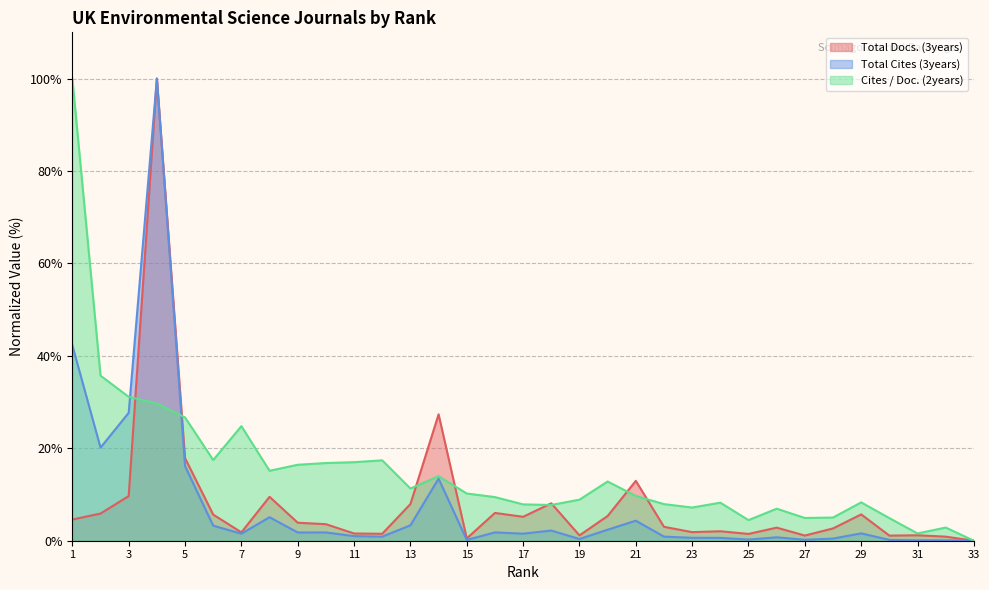

What is the sum of the Cites / Doc. (2years) values at 6 and 3?

48.6